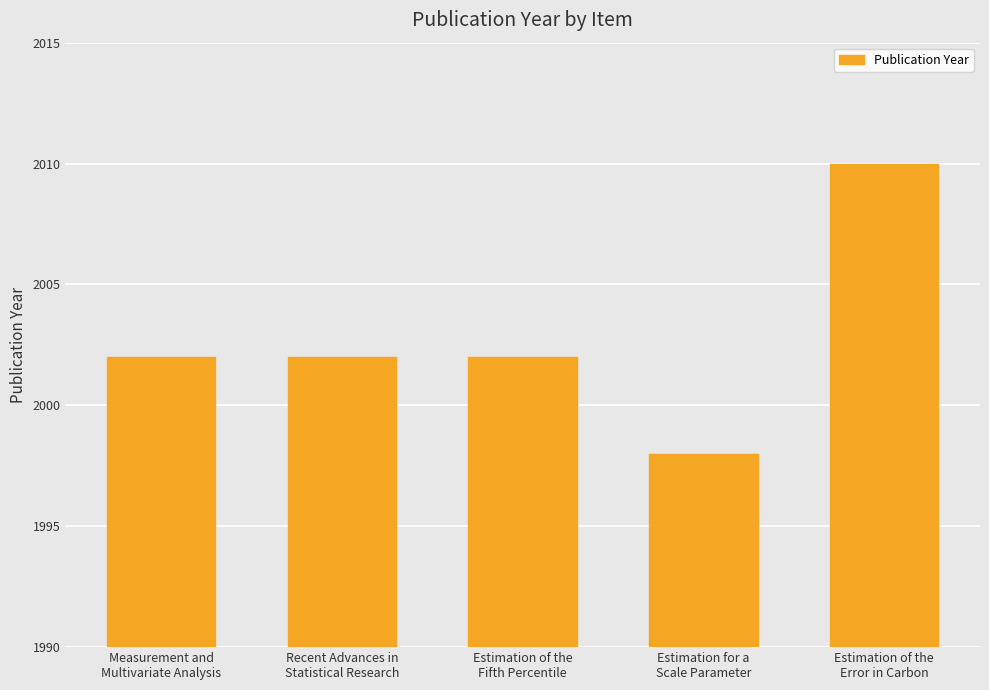

The value at Estimation of the
Error in Carbon is 2010. True or false?

True